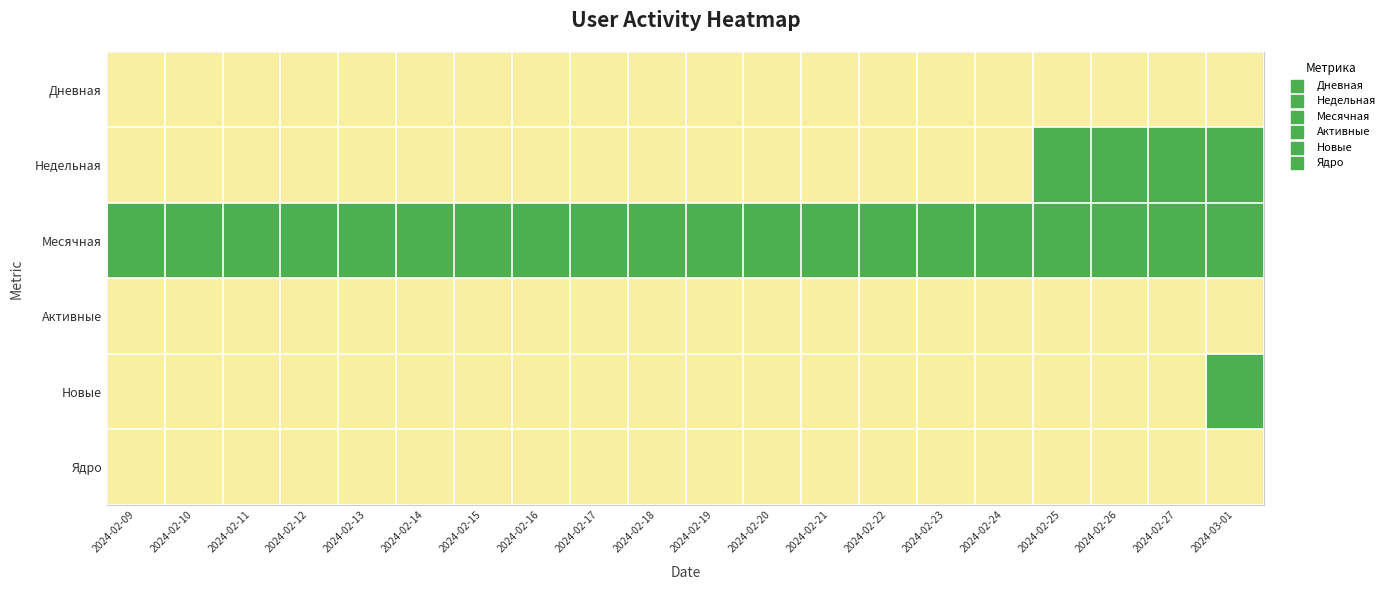

Which series has the largest total across all categories?

Месячная